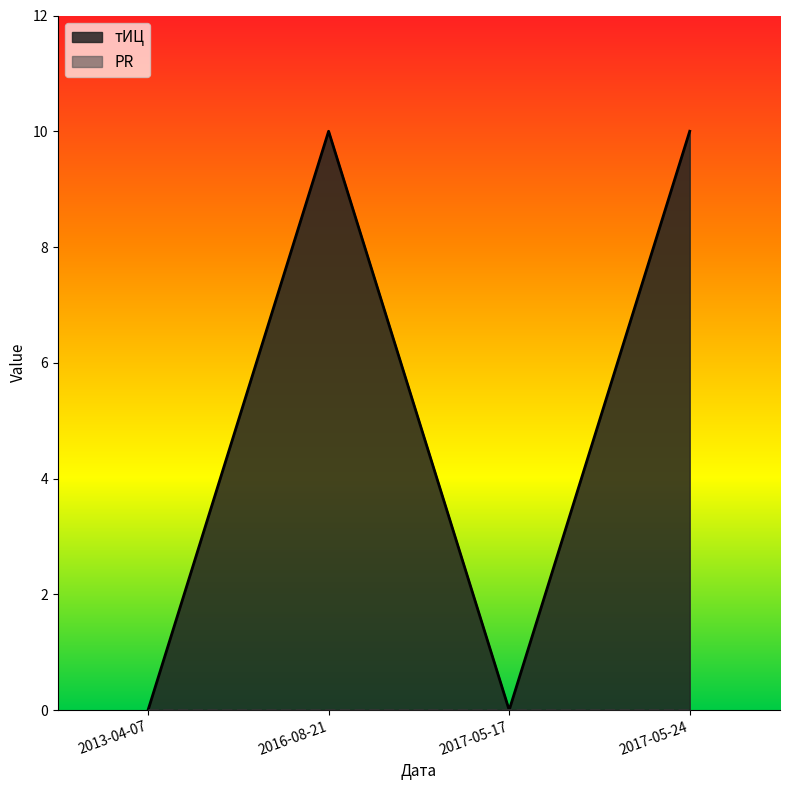

What position from the right is 2013-04-07?

4